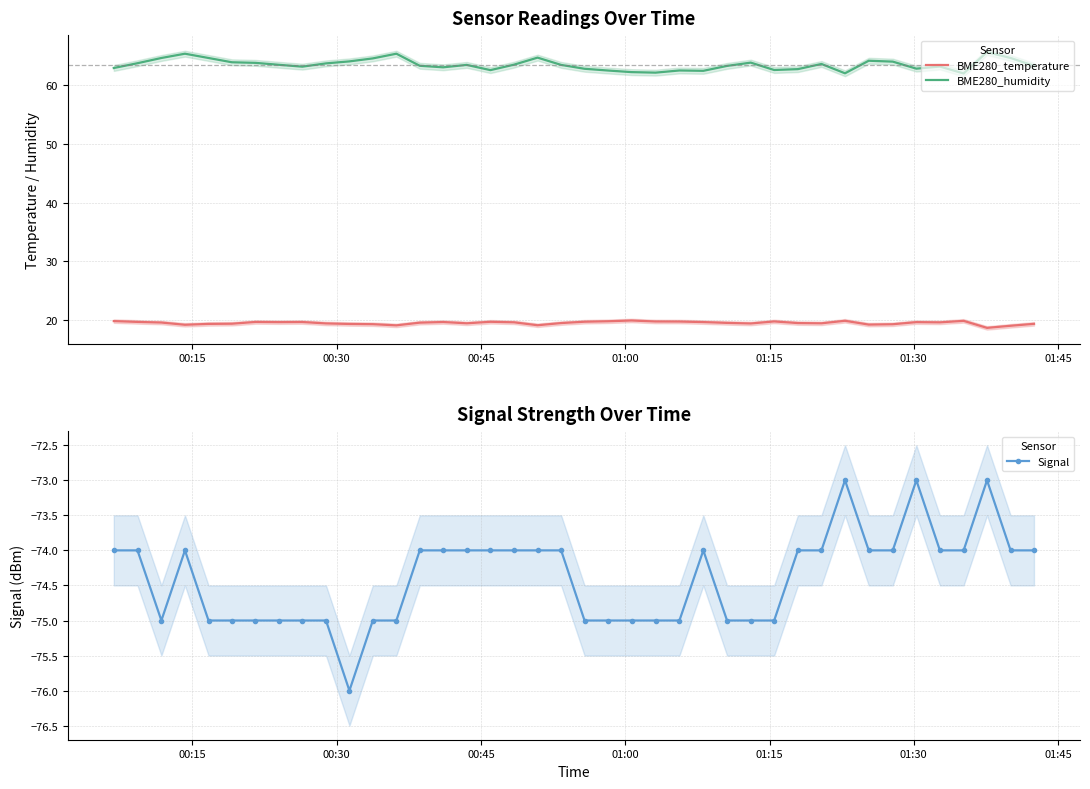

True or false: Signal has more than 0 interior local peaks.

True